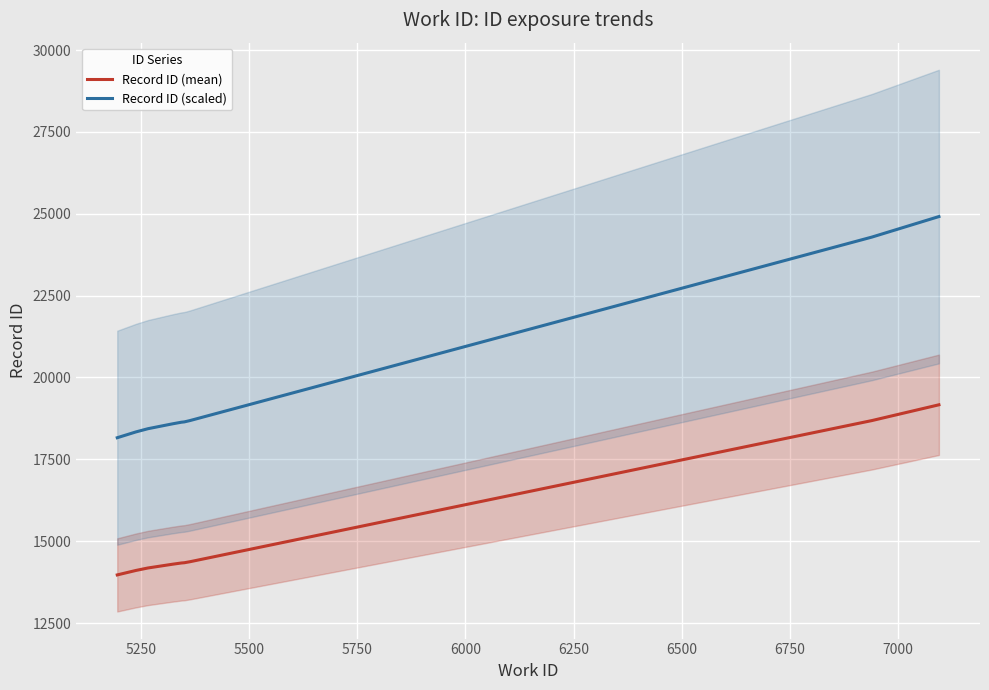

How many data points in Record ID (mean) are above 14333?

4